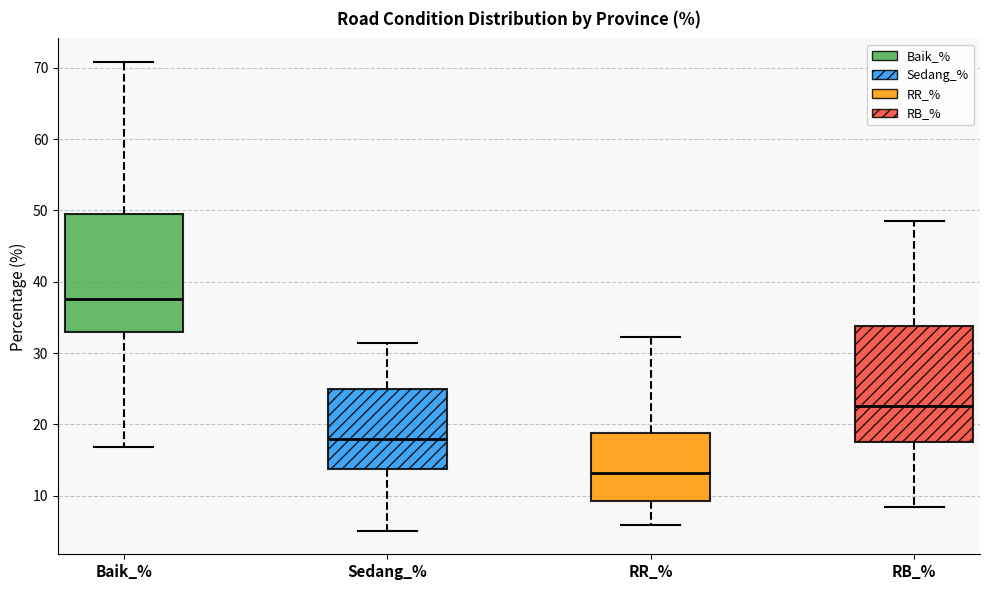

Where does the median line of the box for Baik_% sit on the y-axis? The values are not printed on the chart, so give them approximately, as read against the axis.

38